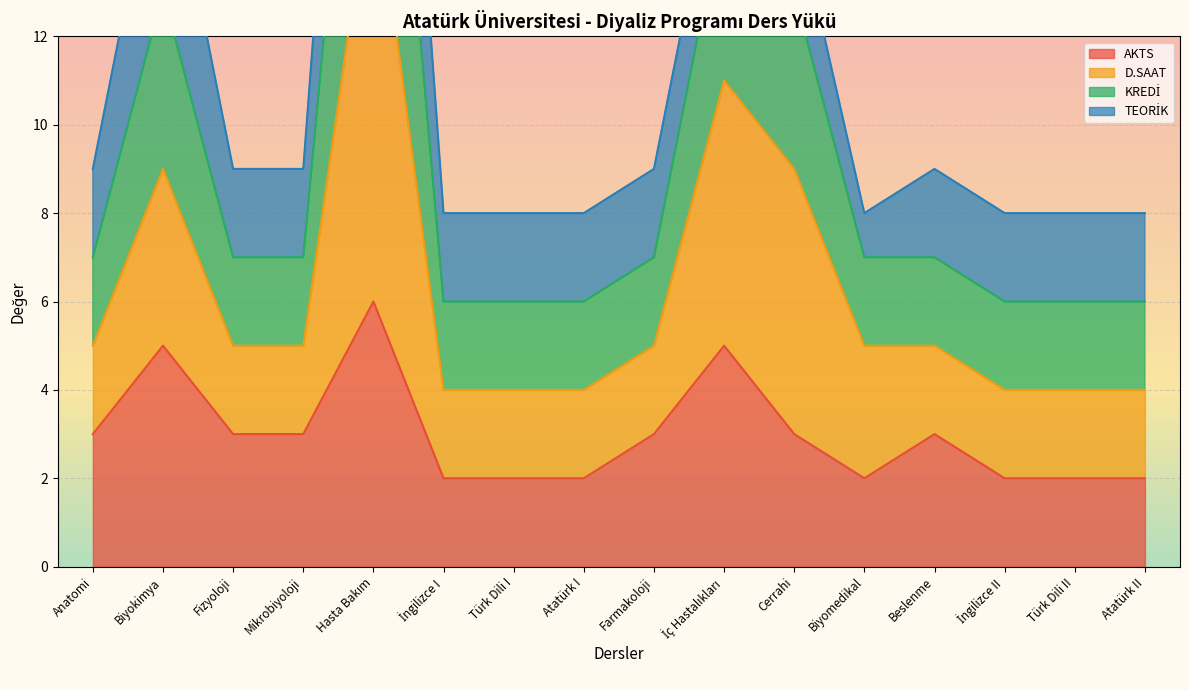

What is the sum of the AKTS values at Fizyoloji and Anatomi?

6